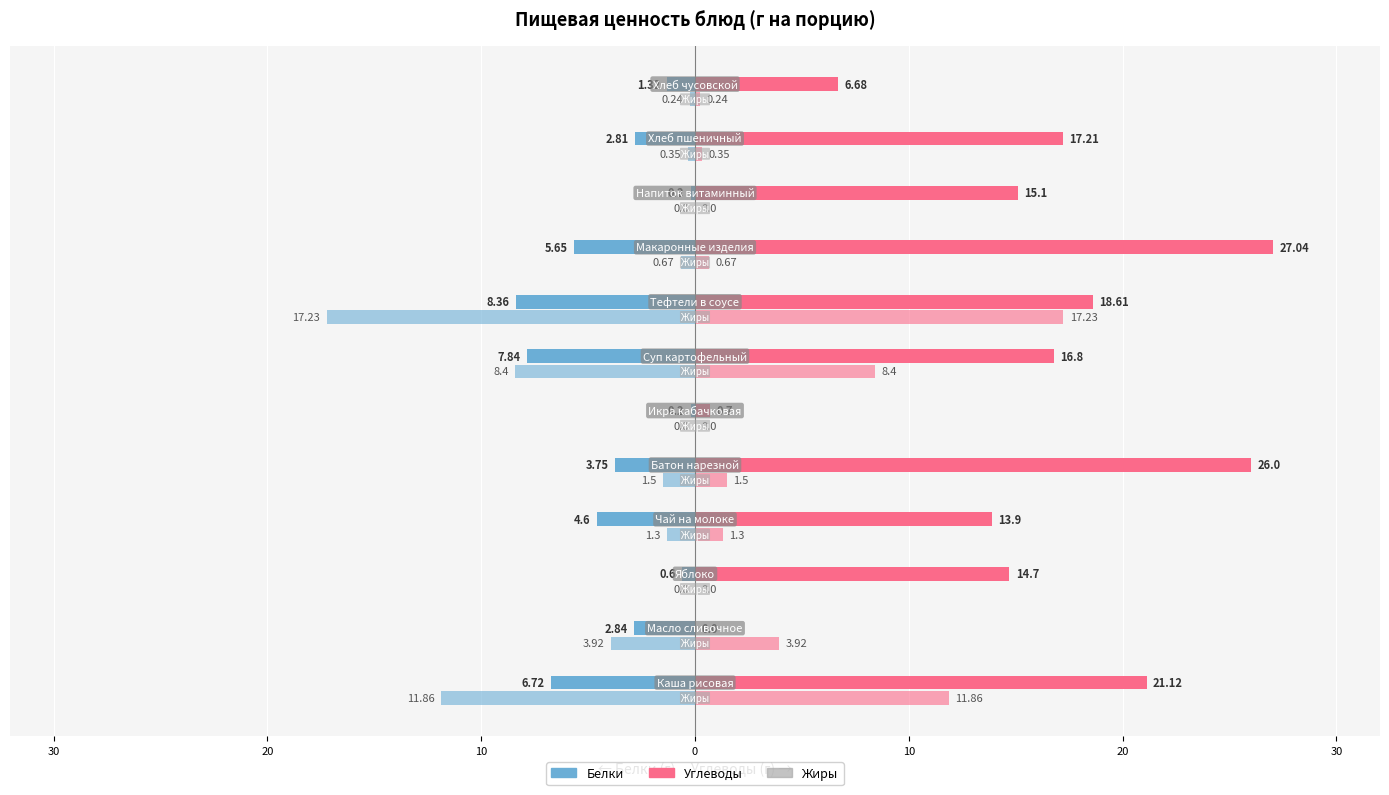

True or false: Углеводы has a value of 25.4 at 20.

False